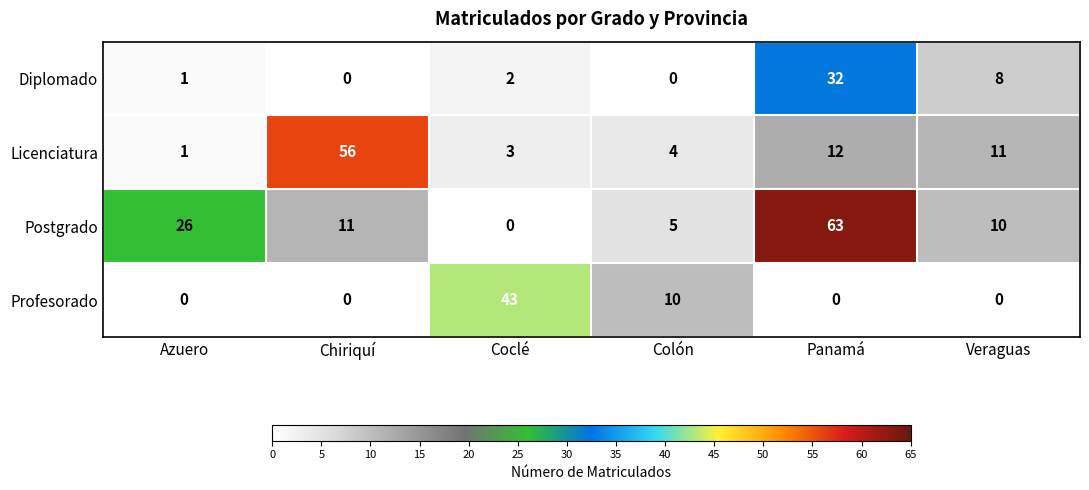

What is the difference between the second highest and minimum values in the Diplomado series?

8